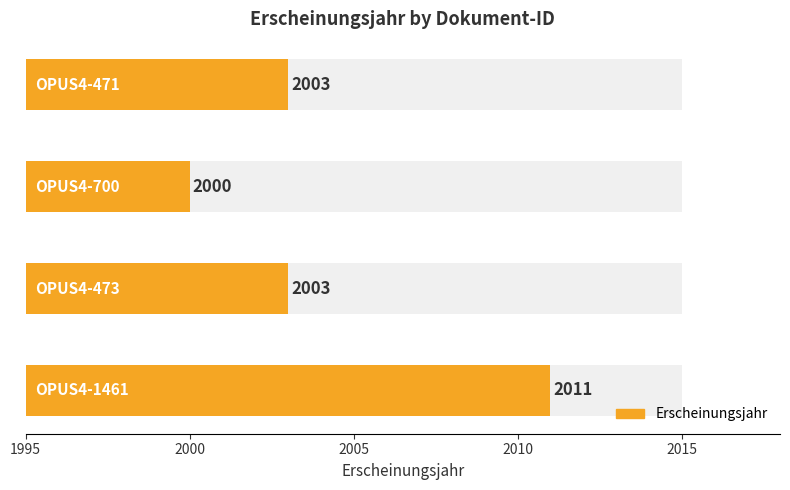

What is the difference between the maximum and minimum values?

11